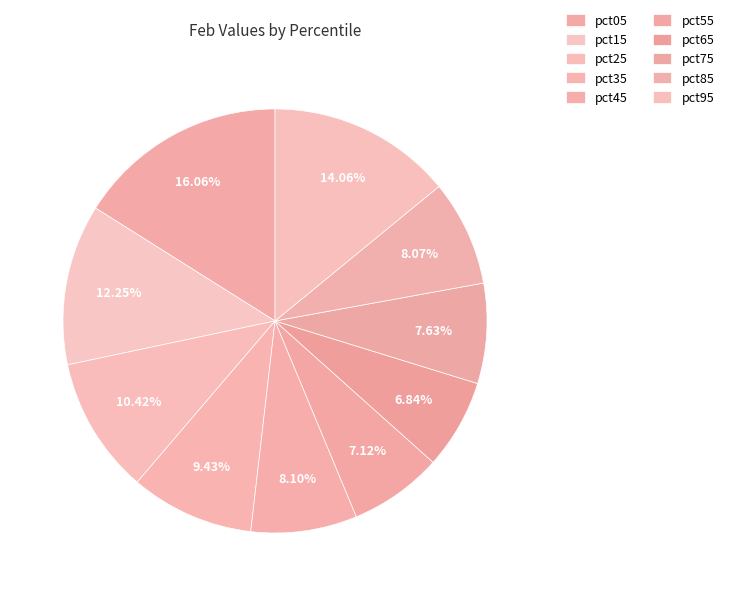

To the nearest percent, what is the difference between the pct65 and pct05 slice percentages?

9%